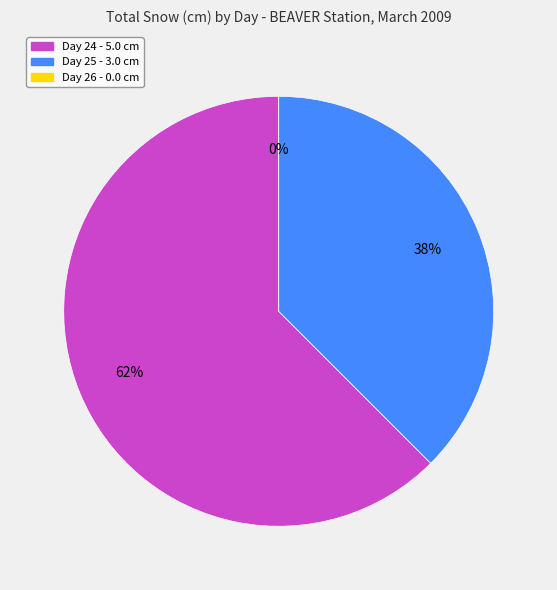

What percentage is the 24 slice, to the nearest percent?

62%